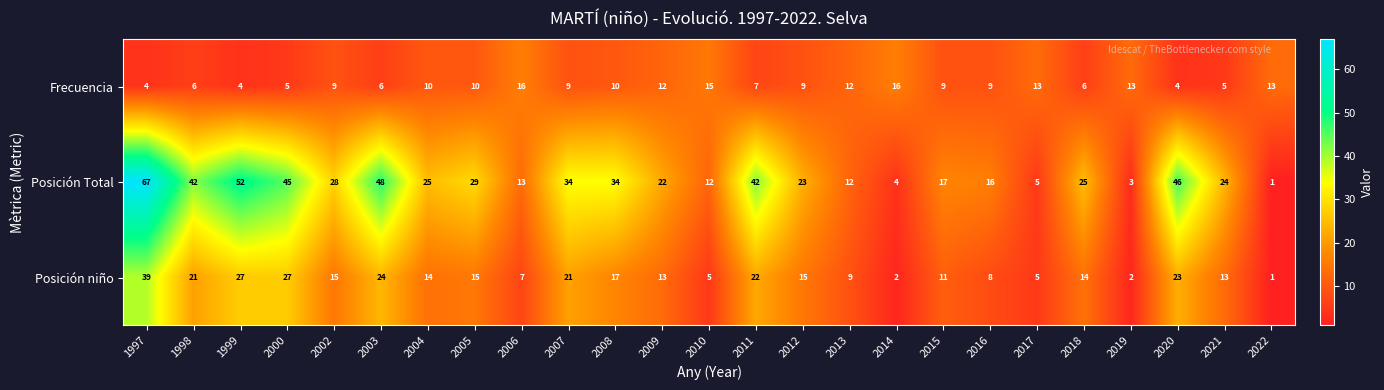

Which series has the largest total across all categories?

Posición Total